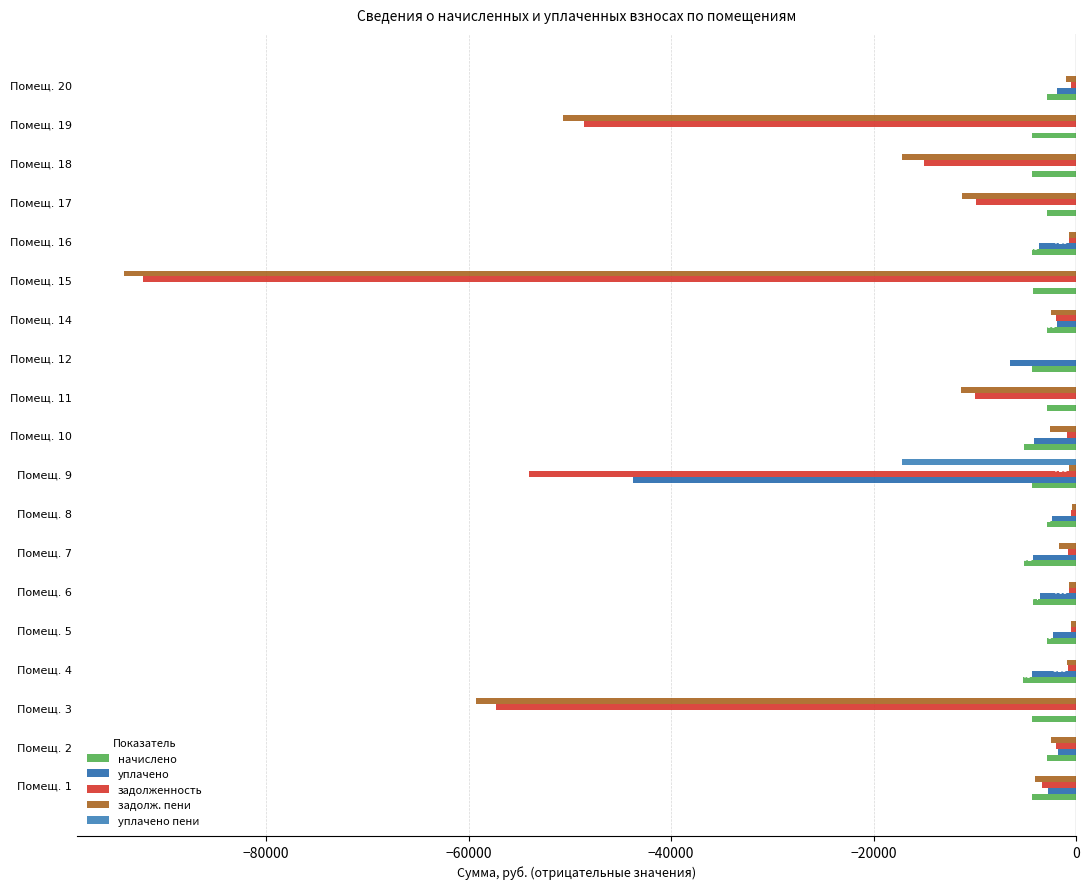

Count the number of data series in this chart.

5